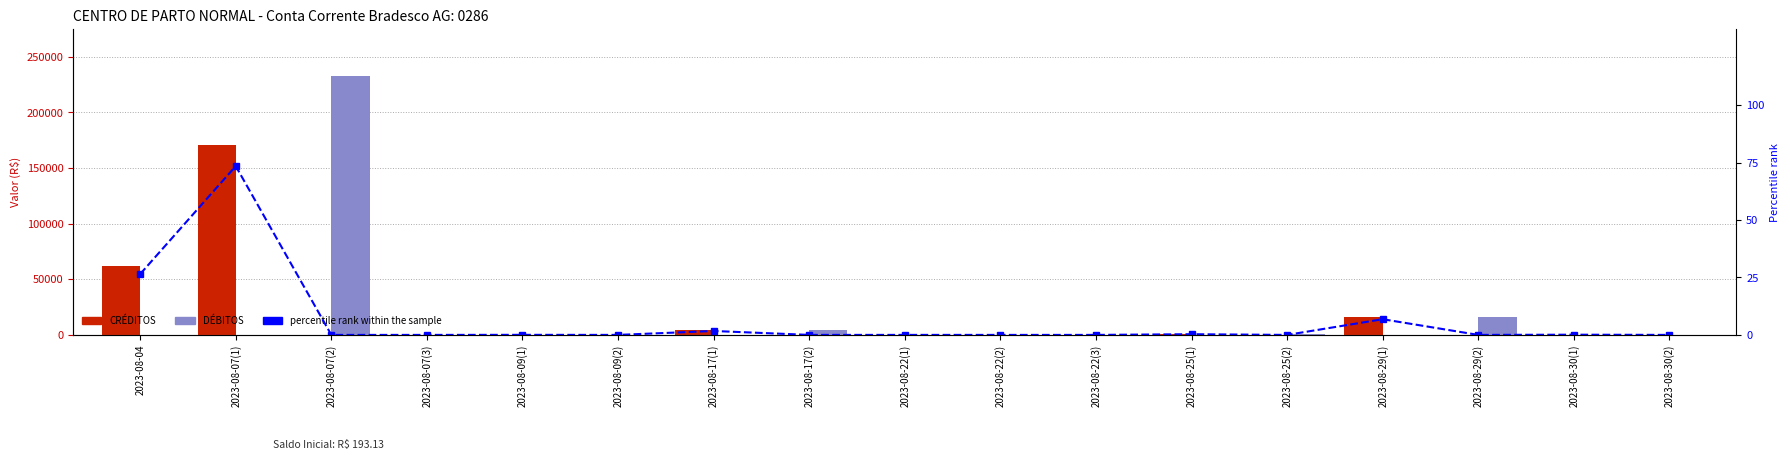

What position from the right is 2023-08-07(1)?

16